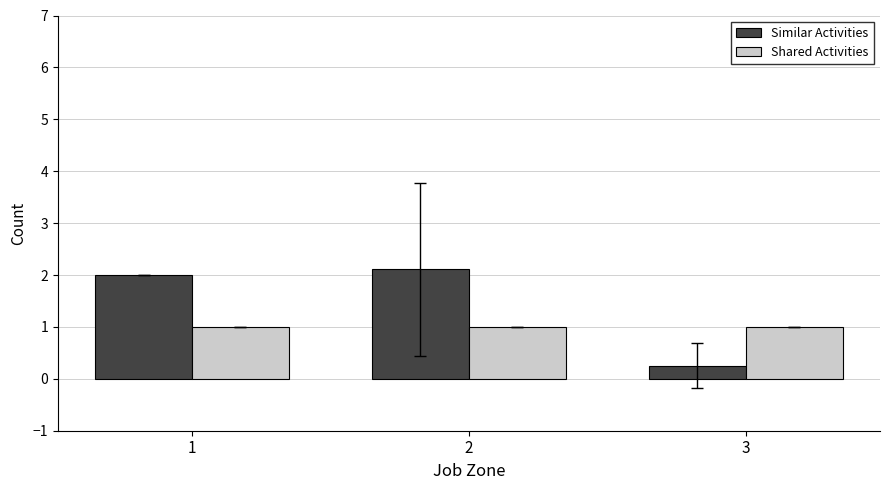

List the series in order of their peak value, highest first.

Similar Activities, Shared Activities